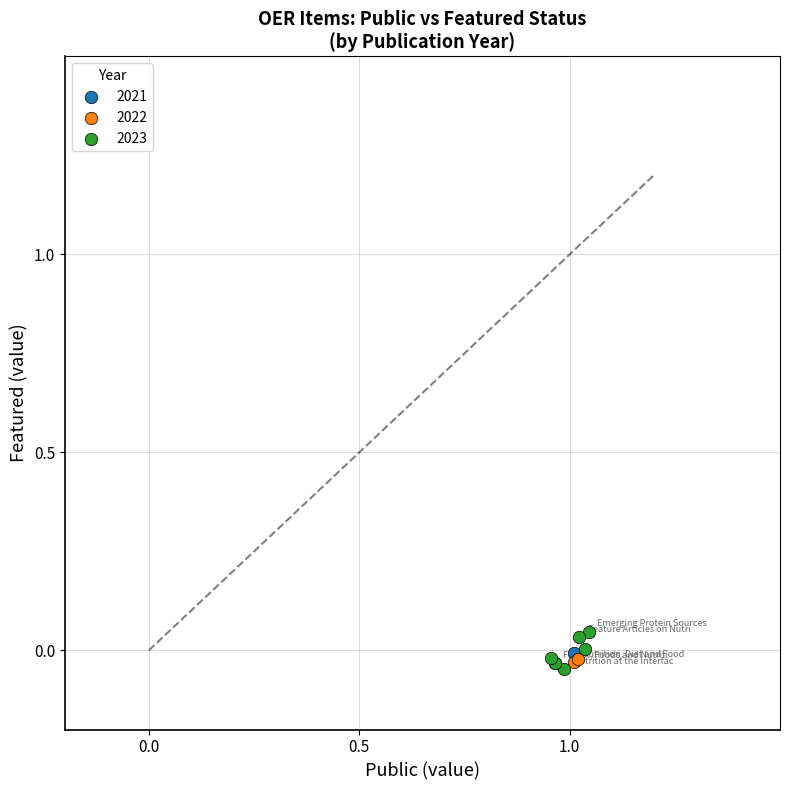

Which series contains the lowest Y value?

2023